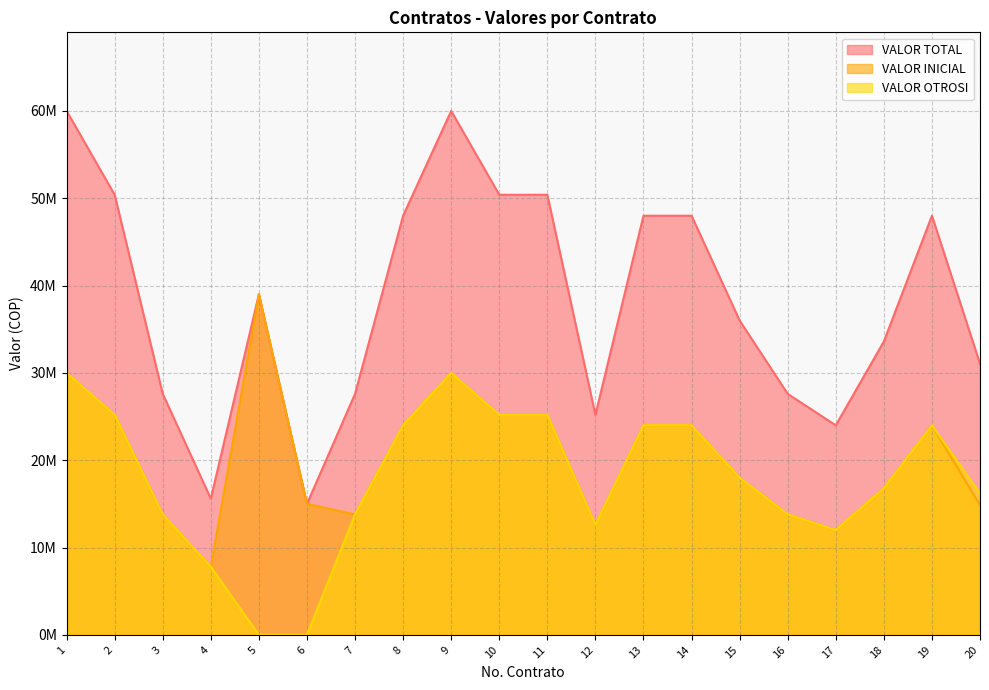

What is the difference between the highest and lowest values at 9?

30000000